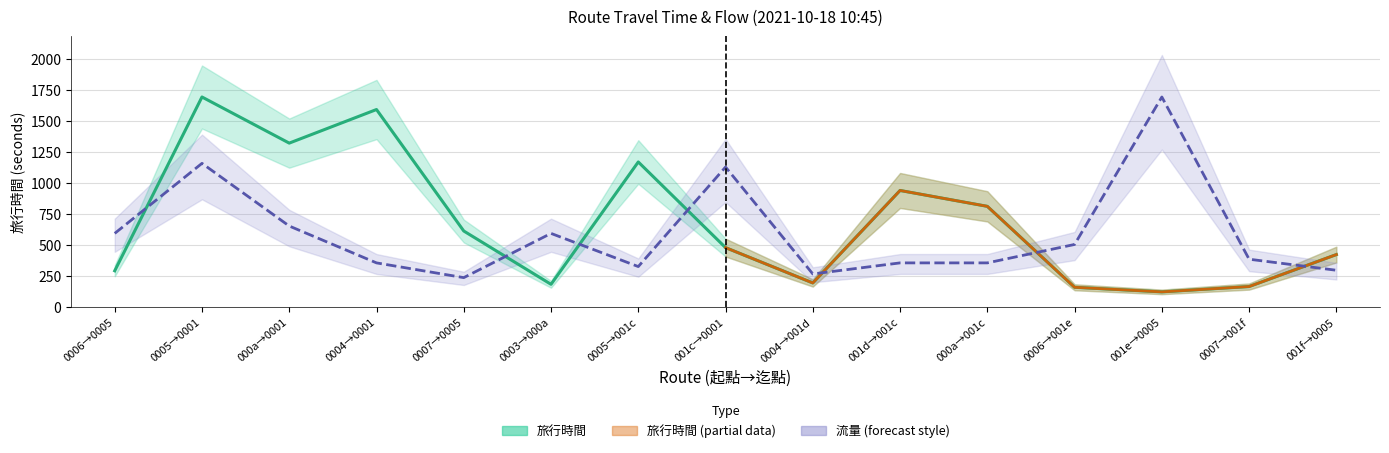

The 旅行時間 series shows 813.0 at 000a→001c. True or false?

True